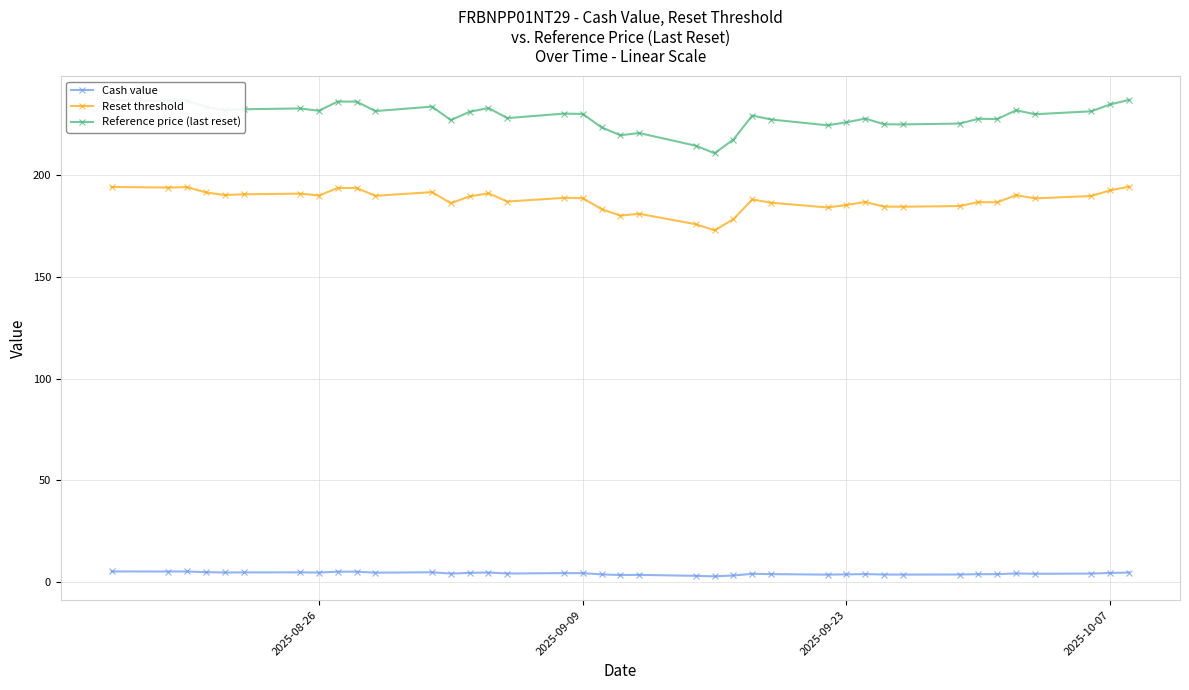

What is the sum of all Reference price (last reset) values?

8934.4